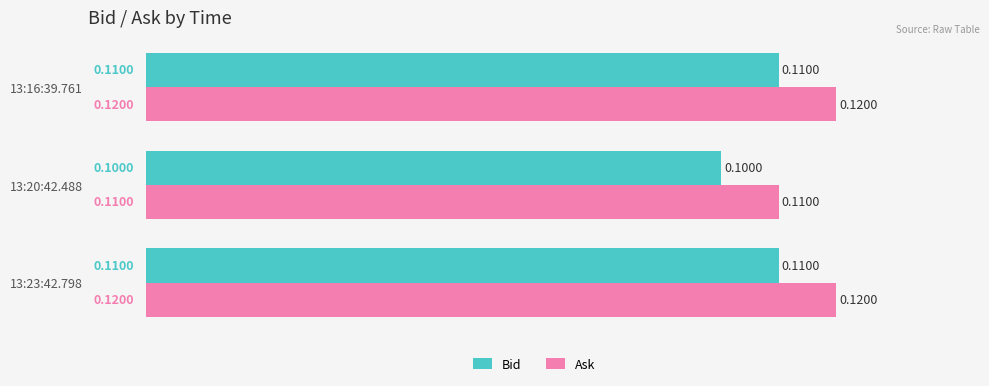

Is the value of Ask at 13:16:39.761 greater than the value of Bid at 13:23:42.798?

Yes